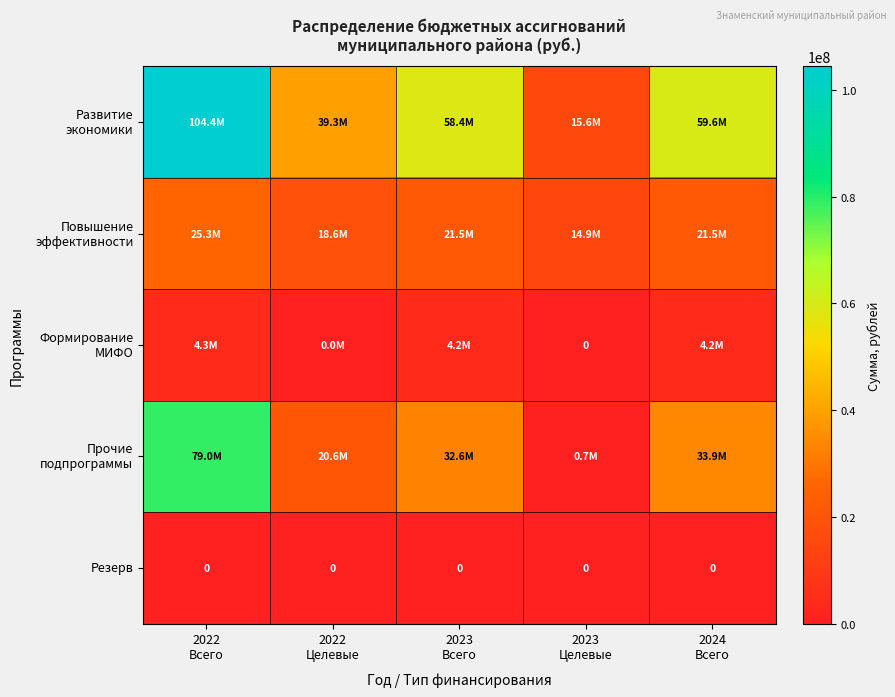

How many values in Формирование МИФО are above zero?

4